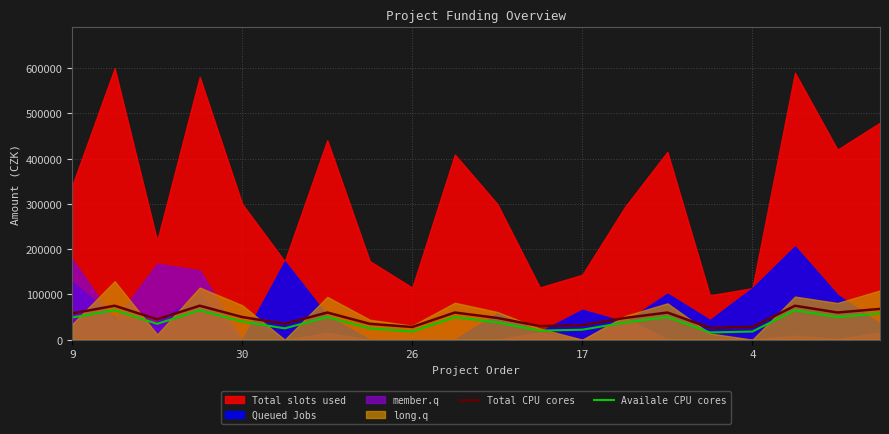

The Availale CPU cores series shows 38000 at 13. True or false?

True